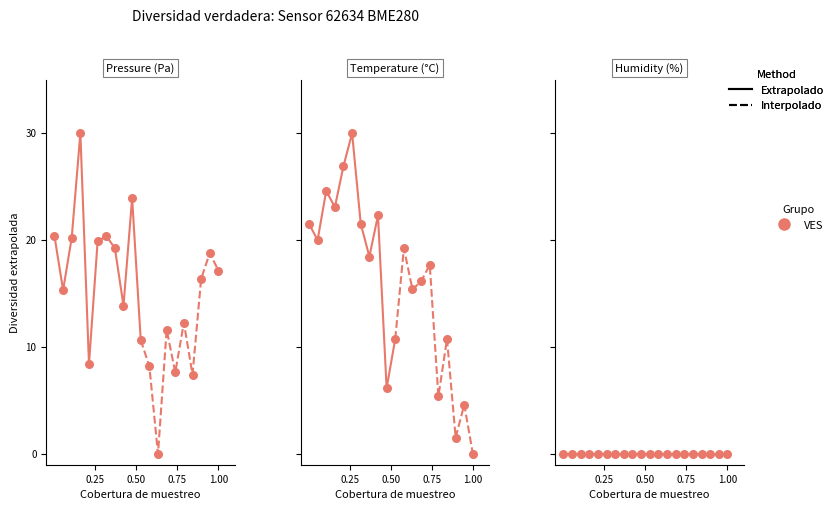

Which series has the largest total across all categories?

temperature